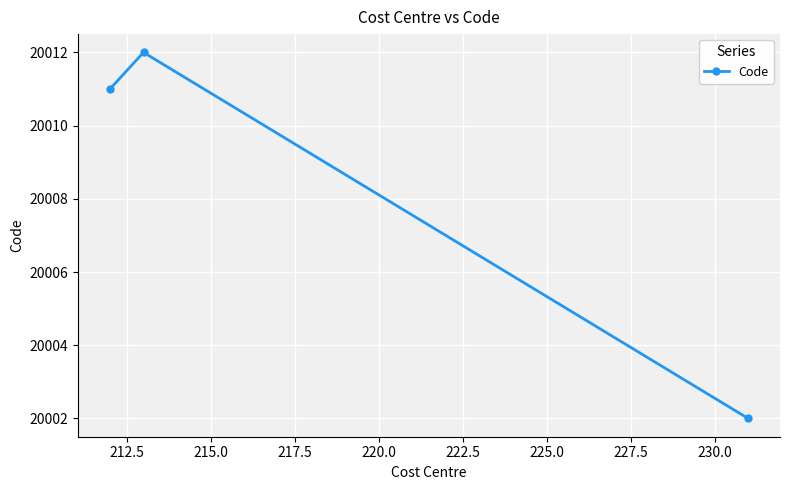

What is the value of the 2nd point from the left?

20012